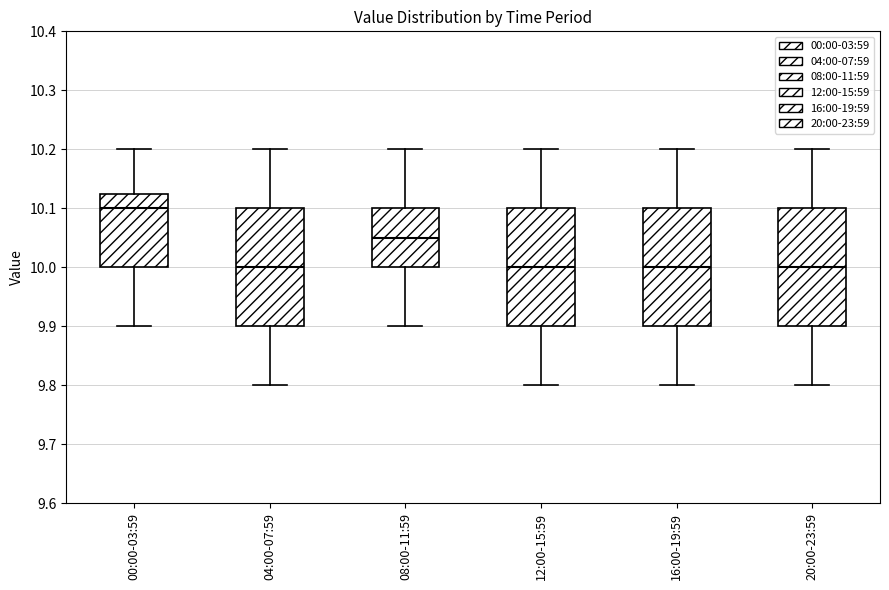

Reading left to right, read every box against the y-axis: the position of its median line, the range the box covers, and the ends of its whiskers. The values are not printed on the chart, so give them approximately, as read against the axis.

00:00-03:59: median 10.10, box 10.00 to 10.13, whiskers 9.90 to 10.20
04:00-07:59: median 10.00, box 9.90 to 10.10, whiskers 9.80 to 10.20
08:00-11:59: median 10.05, box 10.00 to 10.10, whiskers 9.90 to 10.20
12:00-15:59: median 10.00, box 9.90 to 10.10, whiskers 9.80 to 10.20
16:00-19:59: median 10.00, box 9.90 to 10.10, whiskers 9.80 to 10.20
20:00-23:59: median 10.00, box 9.90 to 10.10, whiskers 9.80 to 10.20